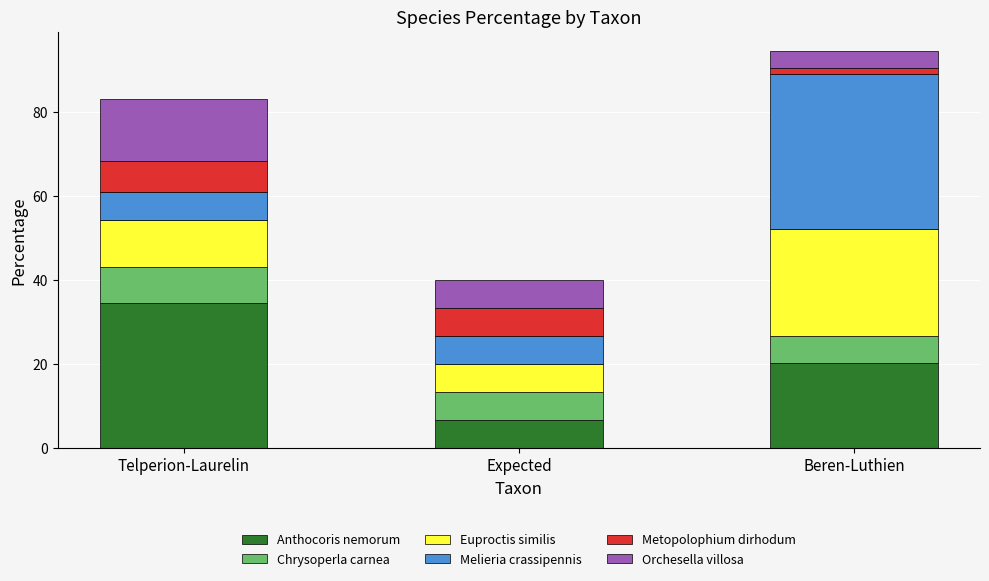

At which label does Anthocoris nemorum reach its peak?

Telperion-Laurelin